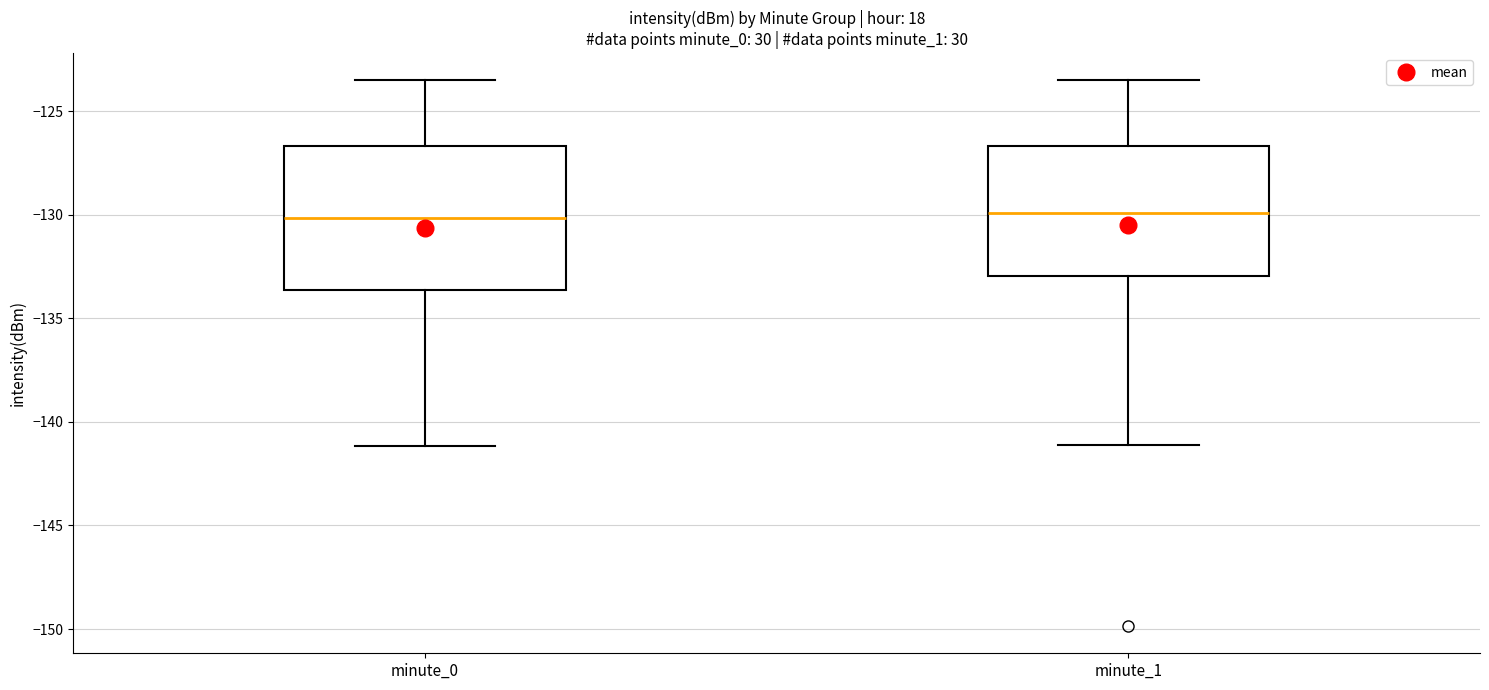

Where is the lower edge of the box for minute_1 on the y-axis? The values are not printed on the chart, so give them approximately, as read against the axis.

-133.0